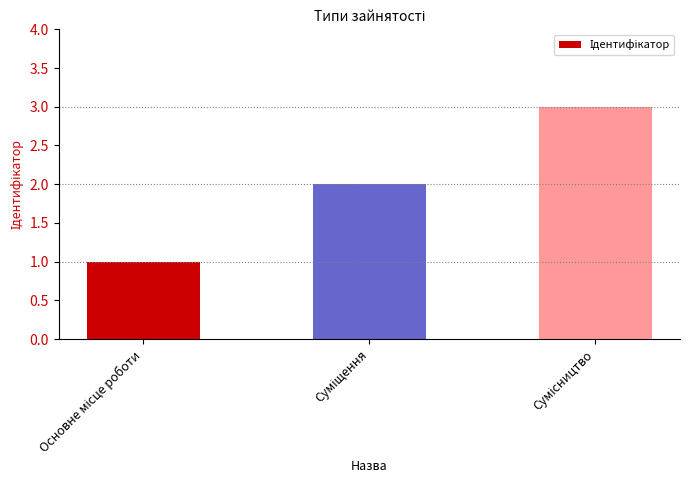

What is the minimum value shown in the chart?

1